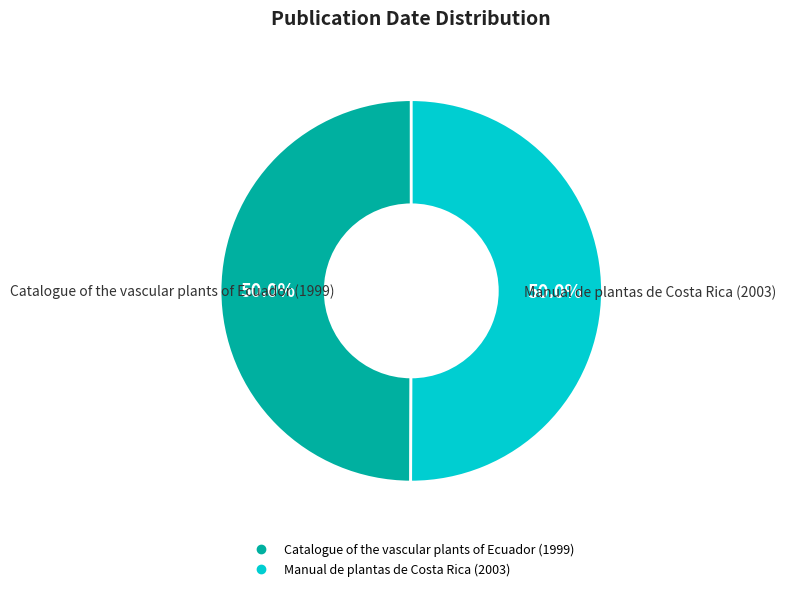

Combined, do Manual de plantas de Costa Rica (2003) and Catalogue of the vascular plants of Ecuador (1999) account for over 50%?

Yes